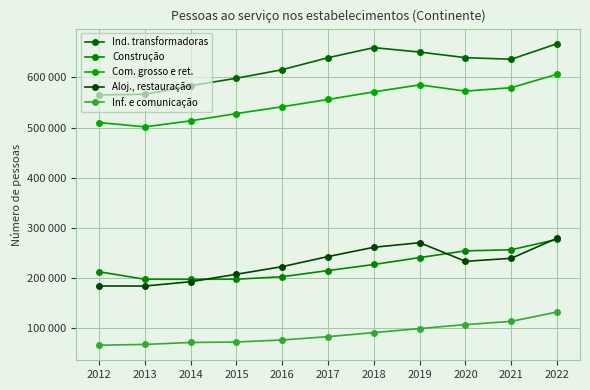

At which category is the sum across all series the highest?

2022